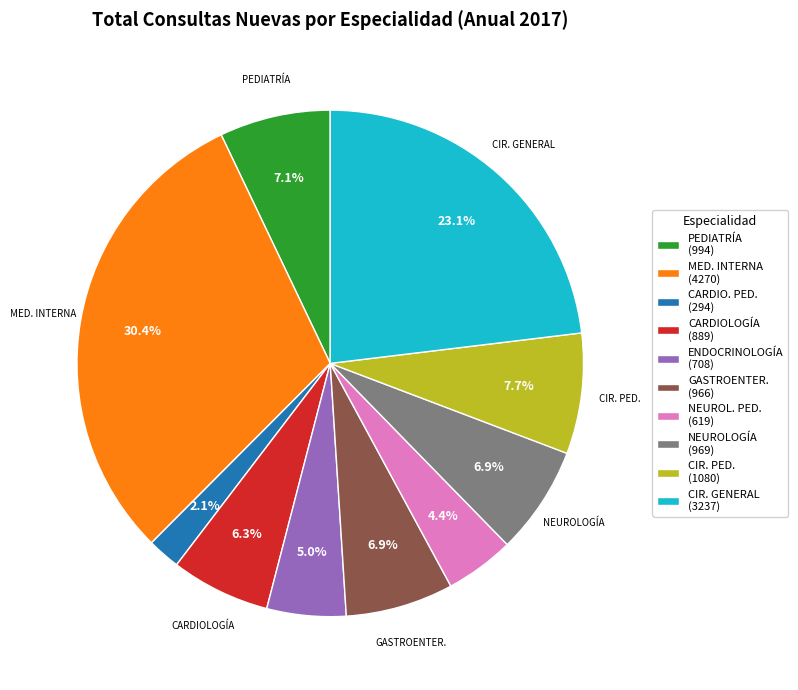

What is the smallest slice in the pie chart?

CARDIO. PED. (294)